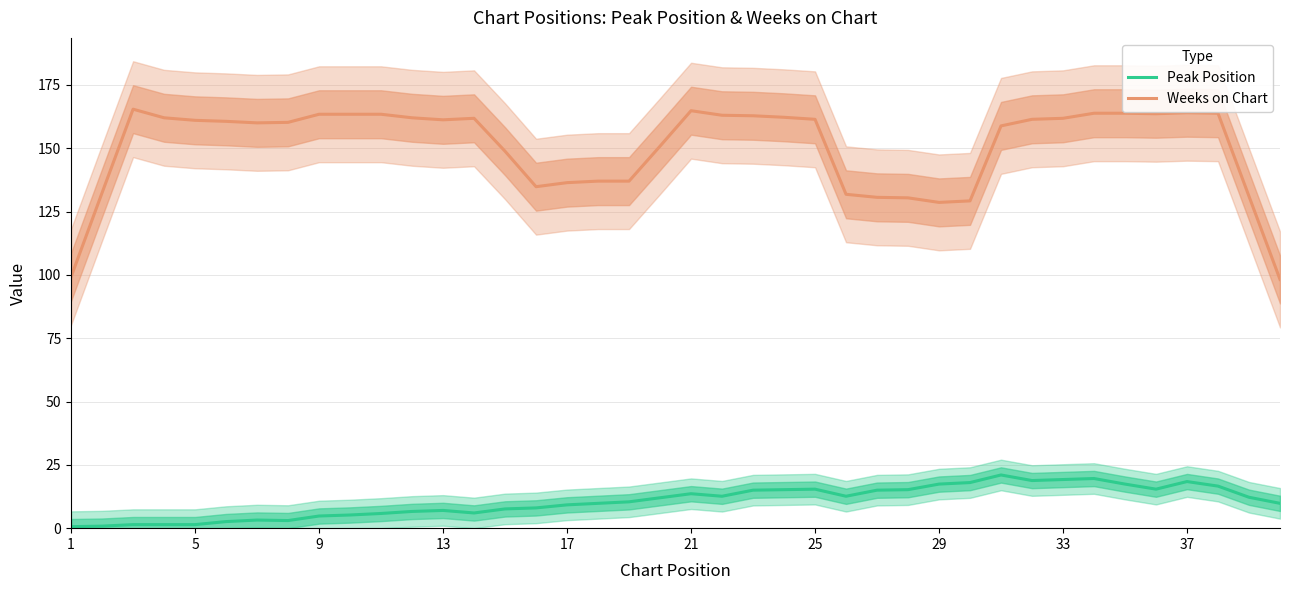

True or false: Weeks on Chart and Peak Position cross at least once.

False